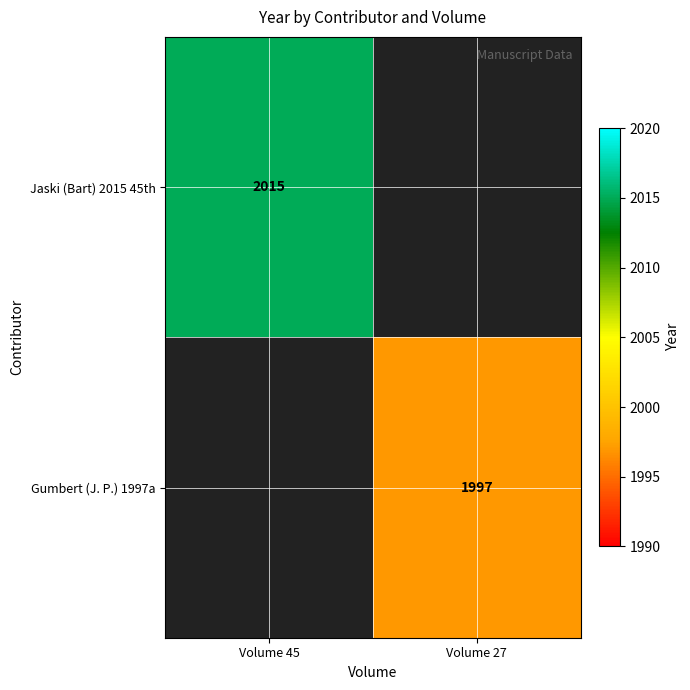

At how many categories does at least one series exceed 1011?

2